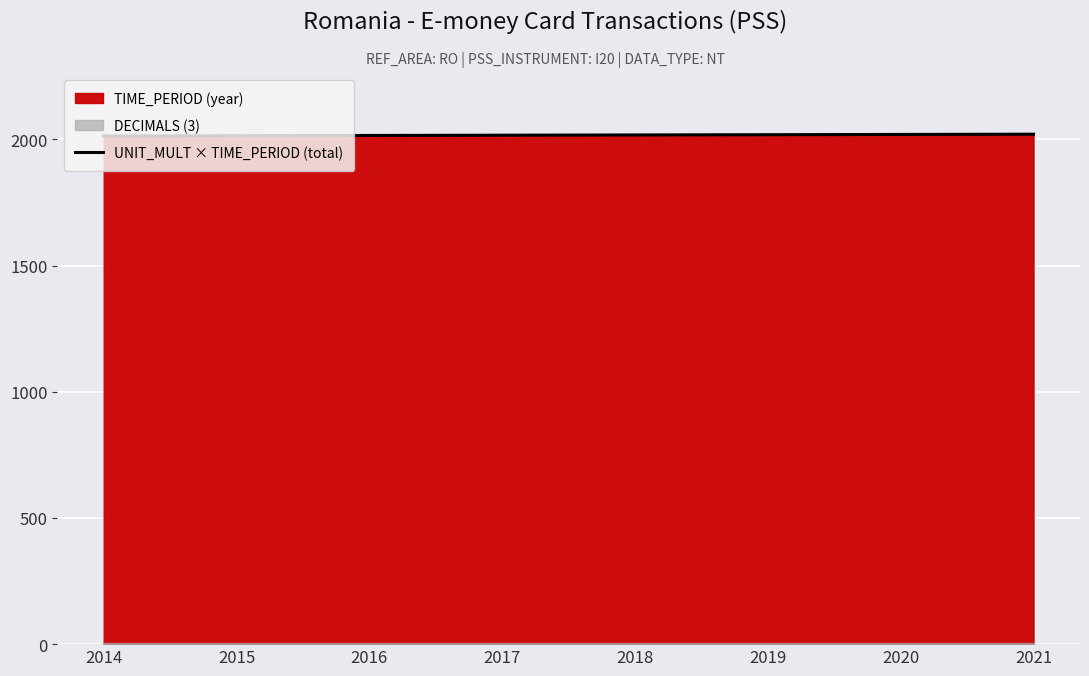

True or false: the data shows 2020 at 2020.

True